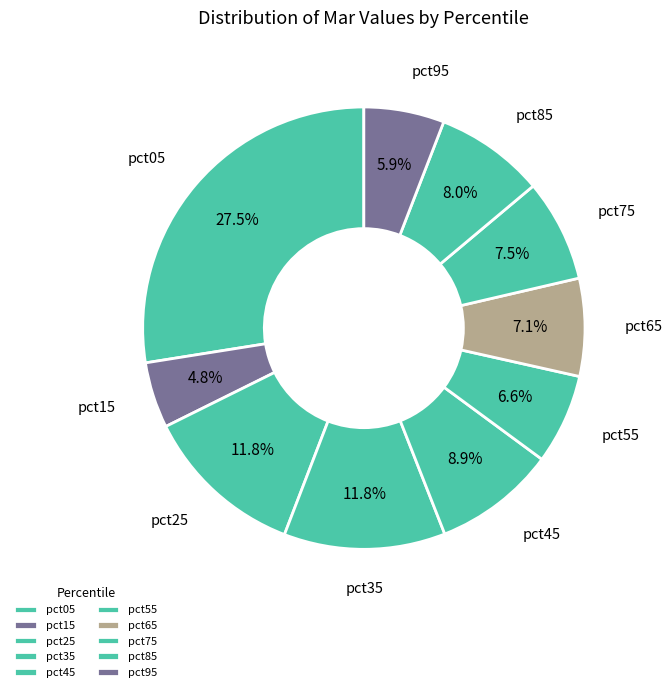

True or false: pct15 accounts for 1% of the total.

False